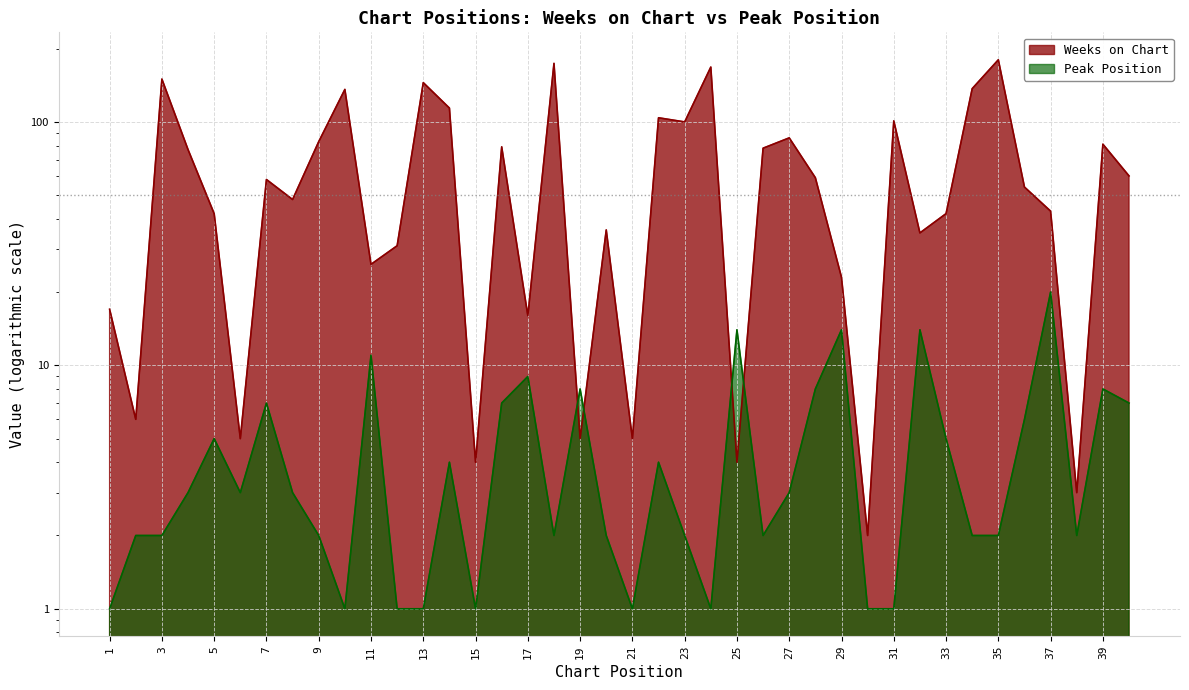

How many interior local peaks does the Peak Position series have?

12